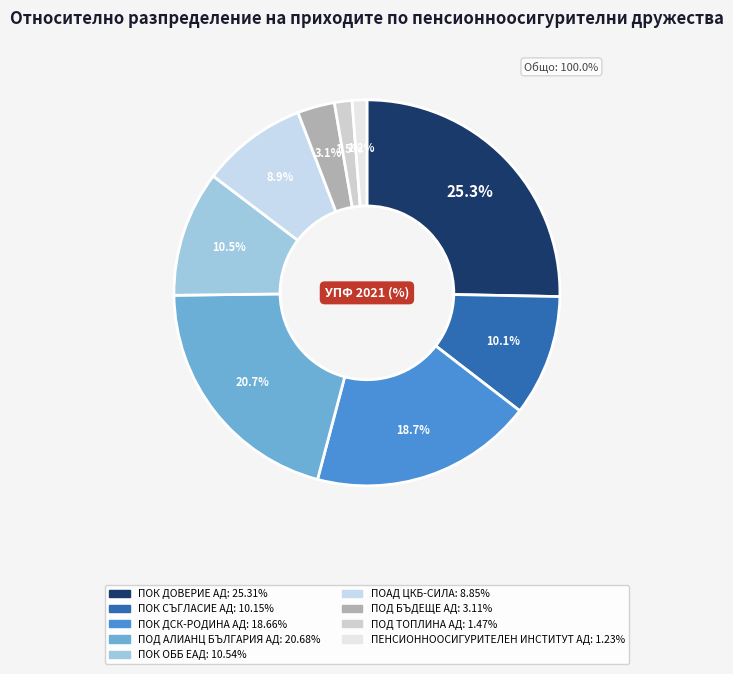

What is the ratio of the value at ПОАД ЦКБ-СИЛА to the value at ПОК СЪГЛАСИЕ АД?

0.9